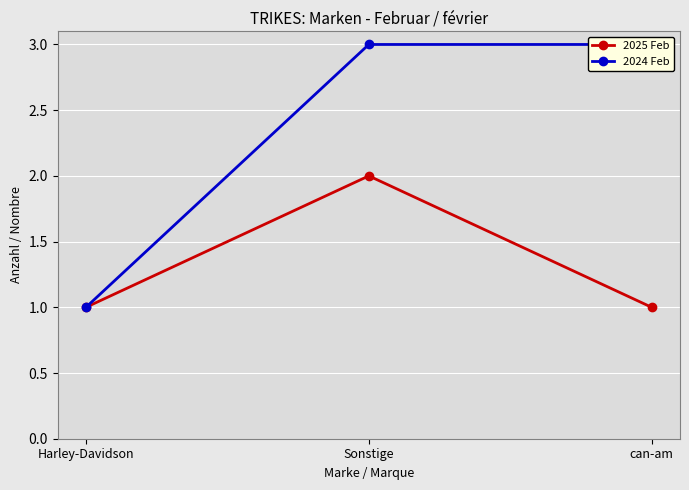

Which series changed the most between Sonstige and can-am?

2025 Feb